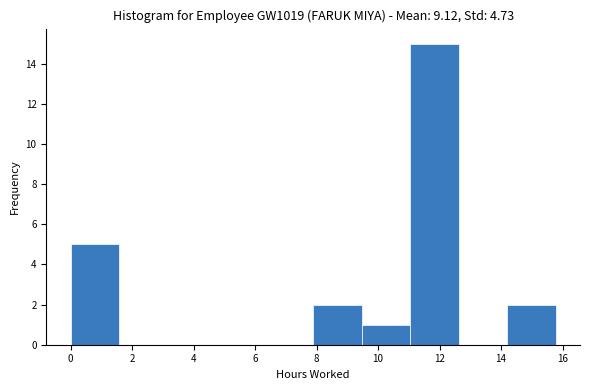

Which range on the x-axis has the tallest bar?

11.0 to 12.6